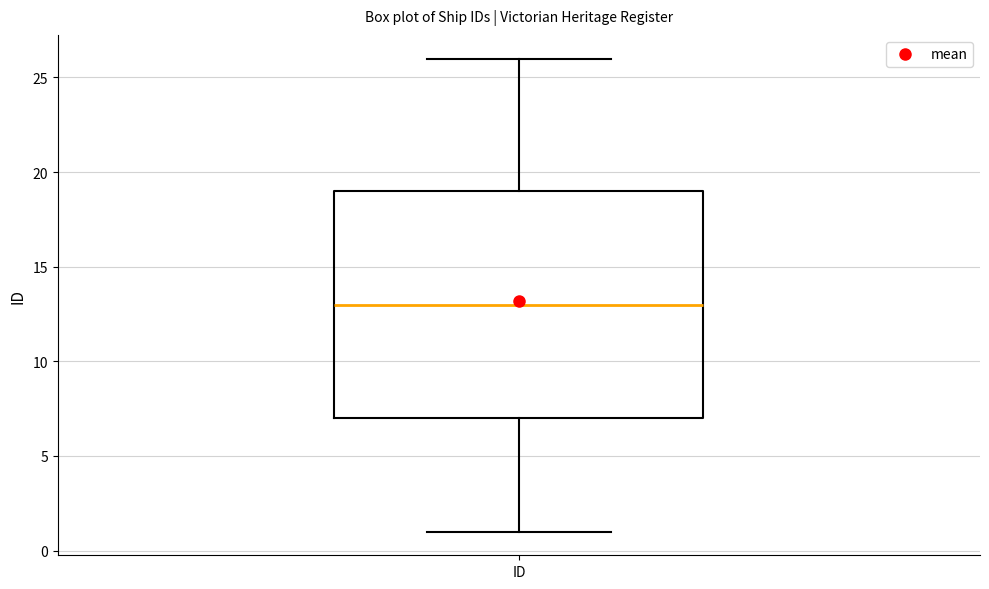

Transcribe this box plot: give where the median line is, the range the box spans, and where the two whiskers end, as read against the y-axis. The values are not printed on the chart, so give them approximately, as read against the axis.

median 13, box 7 to 19, whiskers 1 to 26